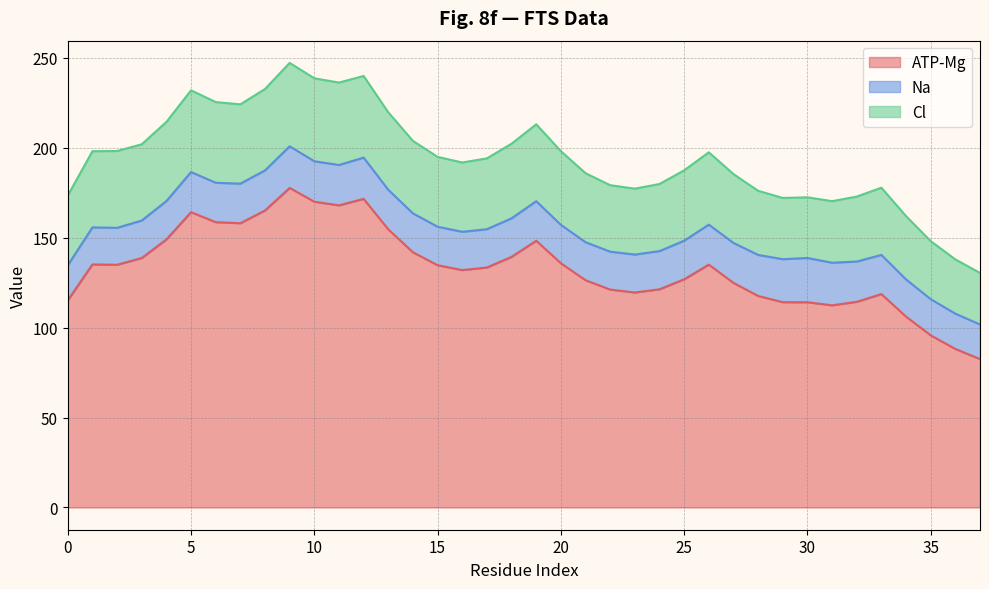

List the labels in order of ATP-Mg value, smallest first.

37, 36, 35, 34, 31, 30, 29, 32, 0, 28, 33, 23, 22, 24, 27, 21, 25, 16, 17, 15, 2, 26, 1, 20, 3, 18, 14, 19, 4, 13, 7, 6, 5, 8, 11, 10, 12, 9